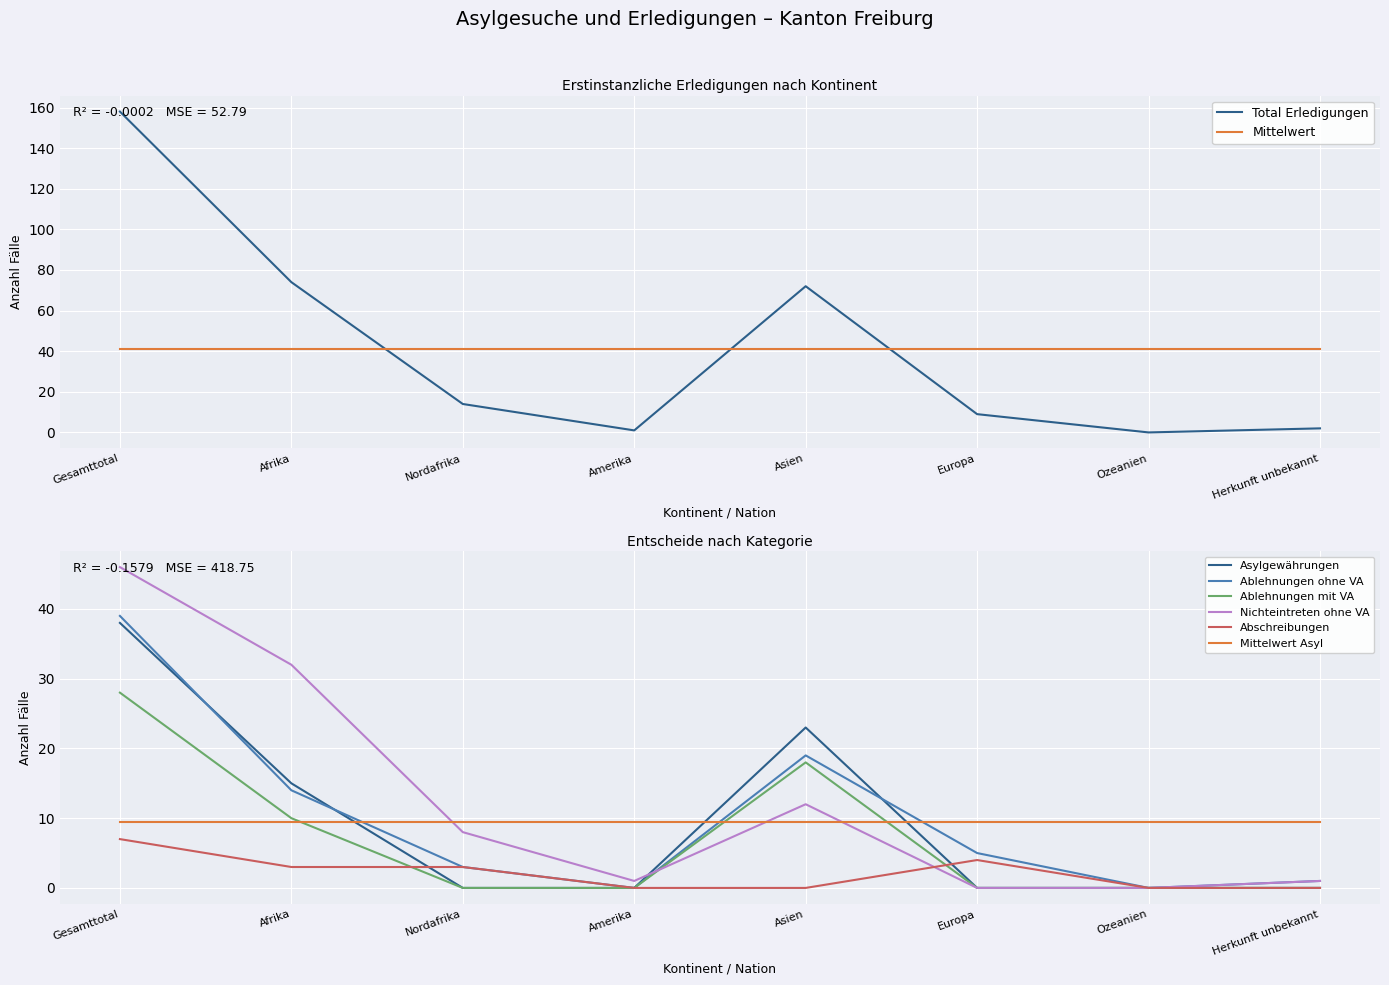

Which series has the largest total across all categories?

Total Erledigungen